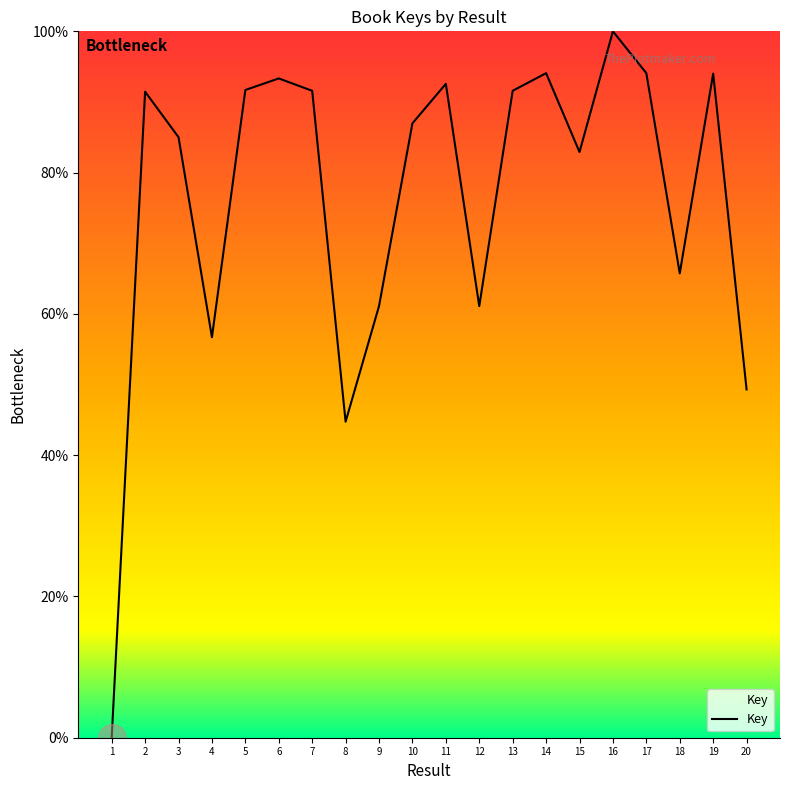

True or false: there are more than 1 points higher than both neighbors.

True